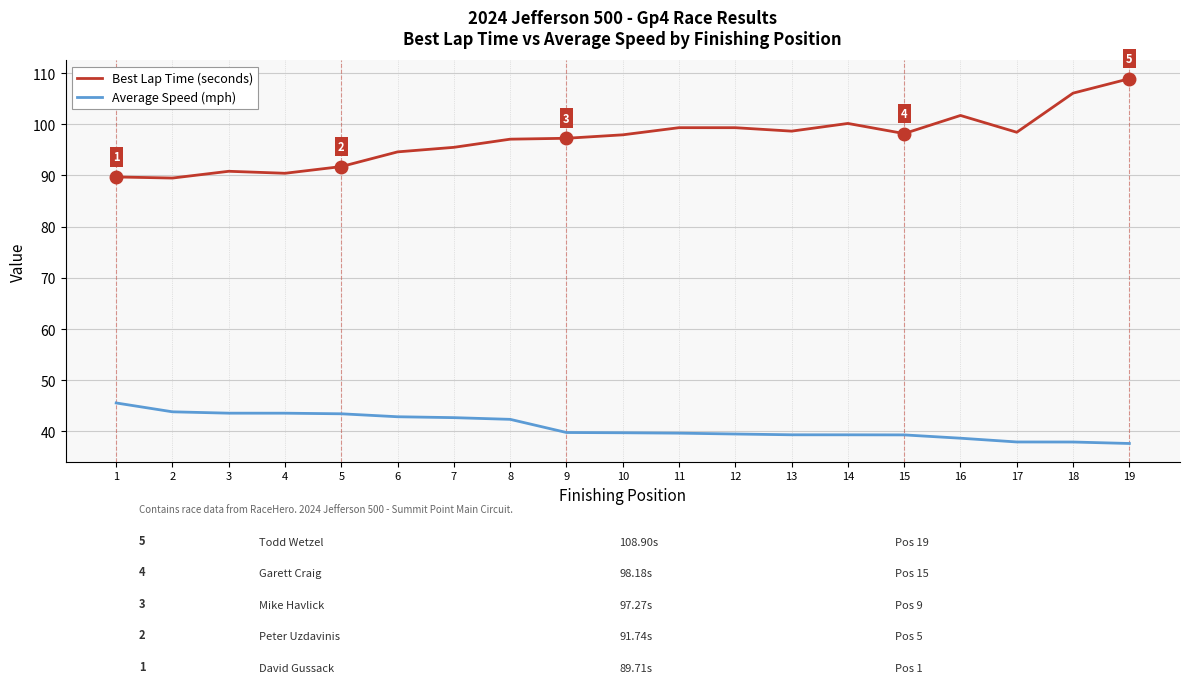

How many values in the Average Speed (mph) series are below 39?

4